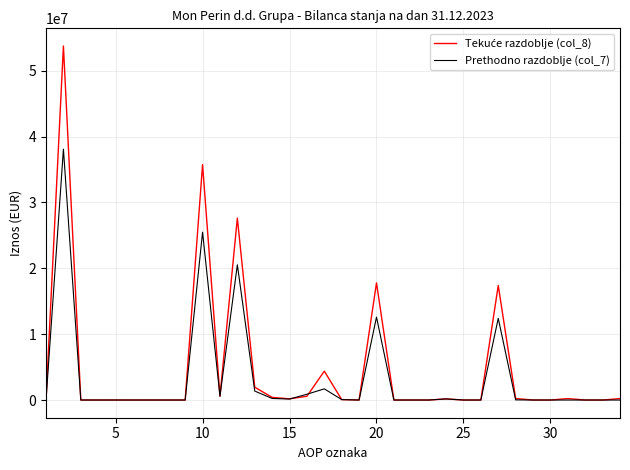

What is the greatest value displayed?

53737655